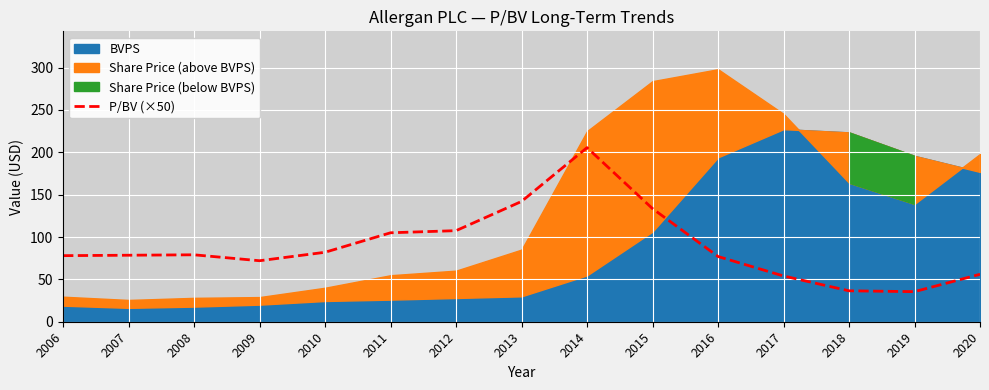

Is it true that P/BV (×50) equals 35.5 at 2019?

True